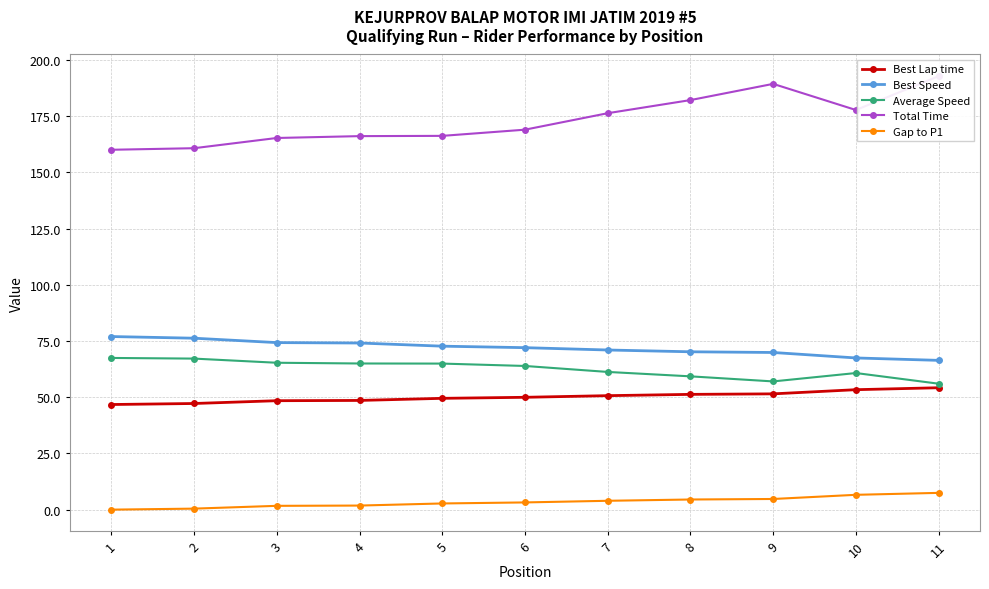

What is the difference between the Best Speed values at 8 and 3?

4.1